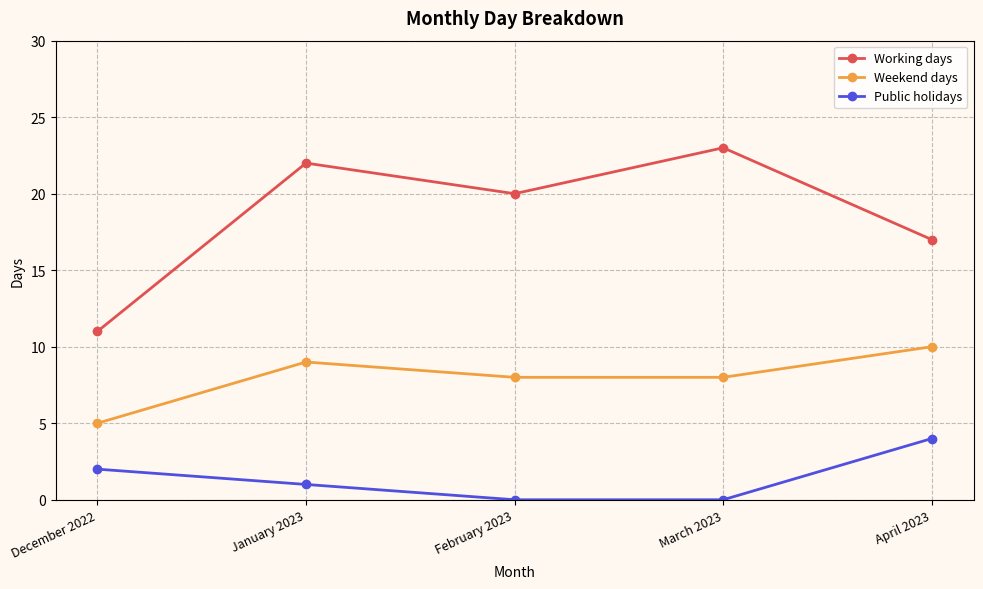

How many data points in Working days are less than 20?

2